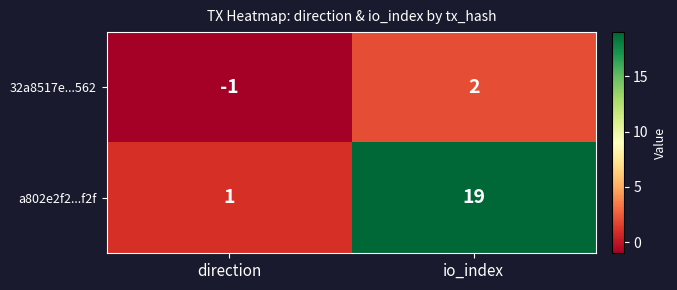

Reading left to right, extract all data points from this chart.

32a8517e...562: -1	2
a802e2f2...f2f: 1	19